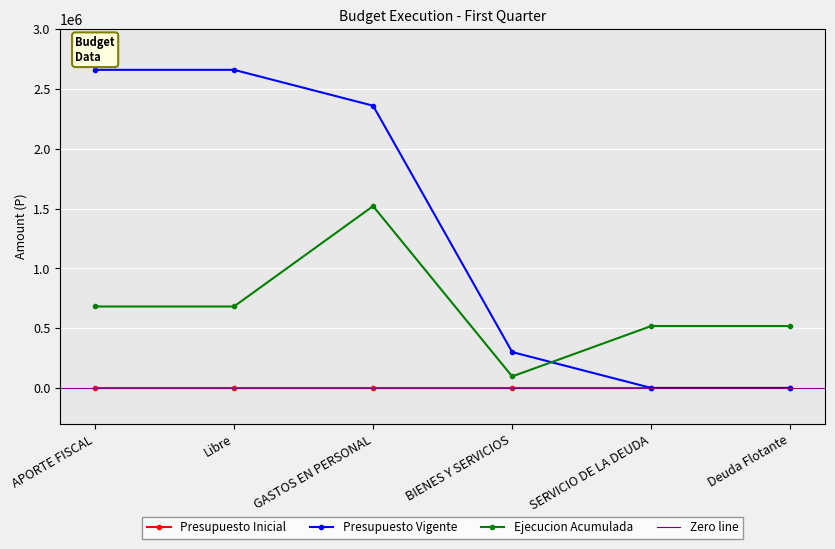

What is the difference between the maximum and minimum values in the Presupuesto Vigente series?

2659954